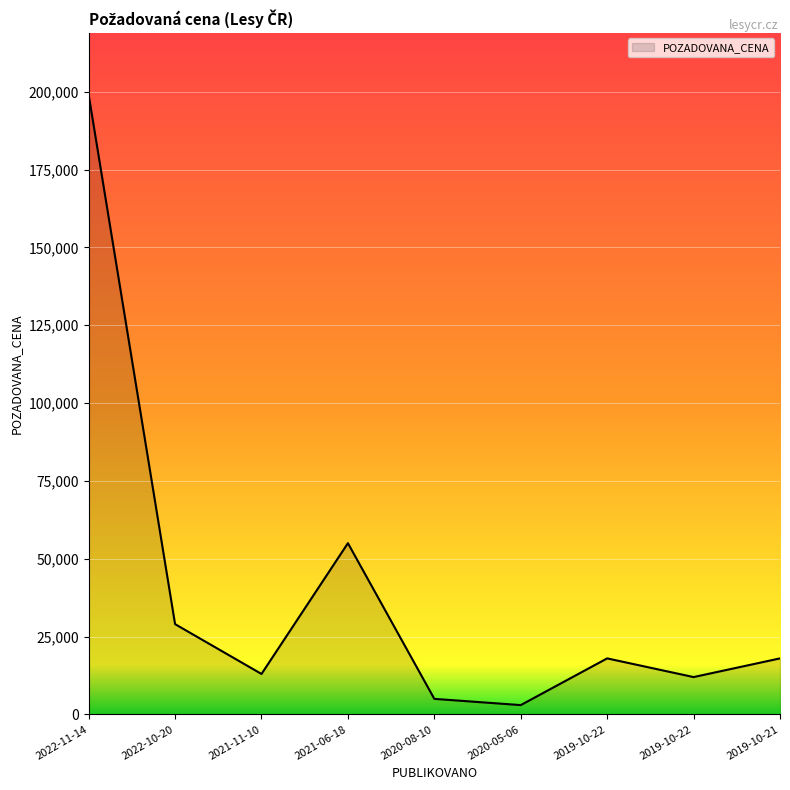

How many lines are shown in the chart?

1